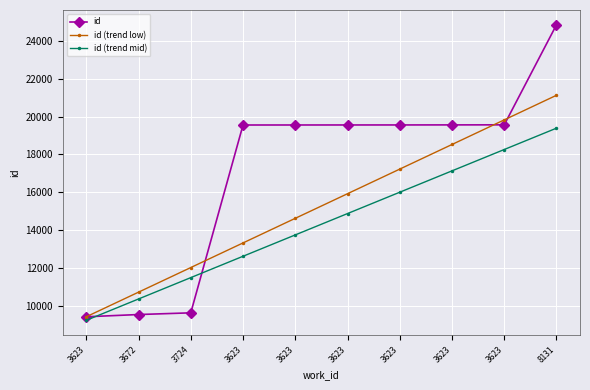

At which label is id (trend low) closest to 15268?

3623